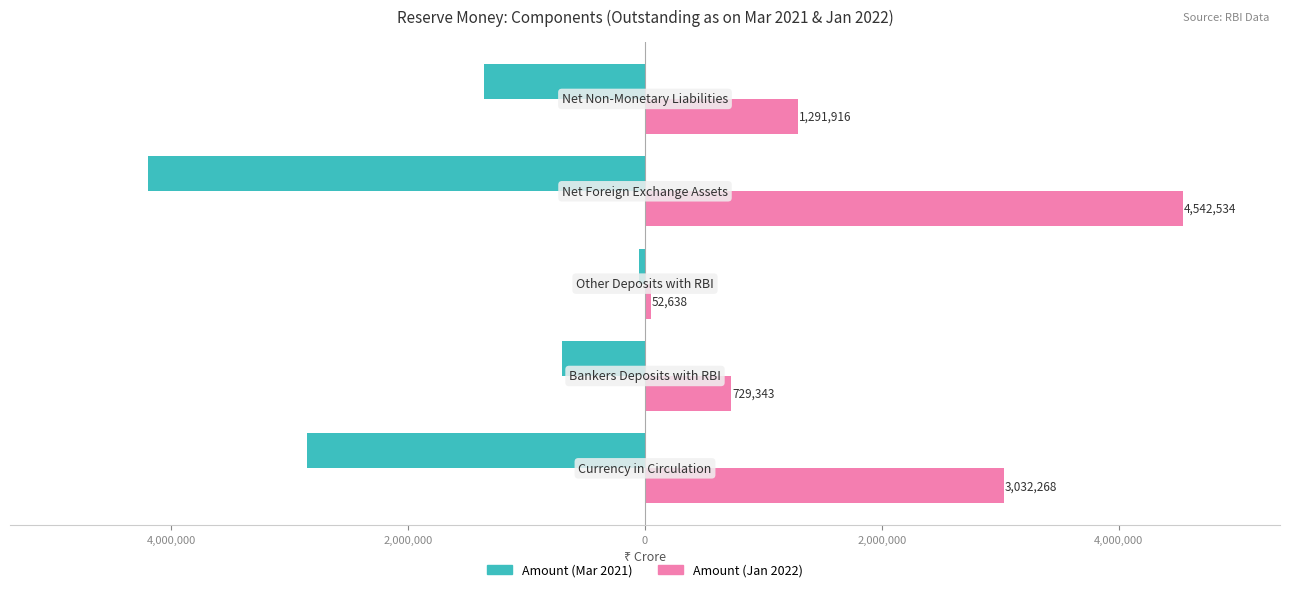

Reading left to right, transcribe all the data shown in this chart.

Amount (Mar 2021): 6,000,000=-2853763	4,000,000=-698867	2,000,000=-47351	0=-4199400	2,000,000=-1356660
Amount (Jan 2022): 6,000,000=3032268	4,000,000=729343	2,000,000=52638	0=4542534	2,000,000=1291916